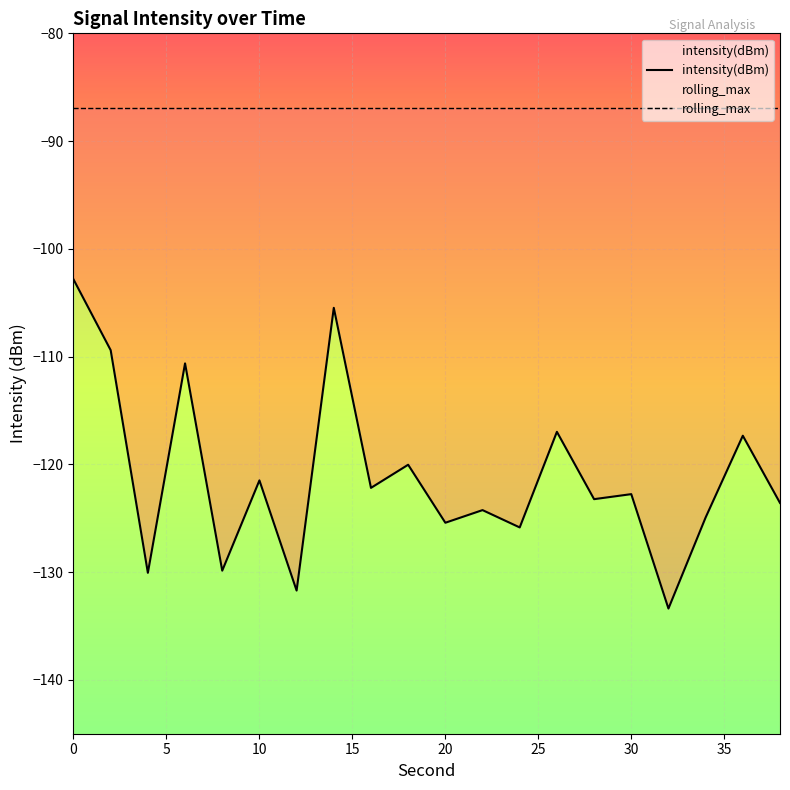

Rank the categories by value from lowest to highest.

32, 12, 4, 8, 24, 20, 34, 22, 38, 28, 30, 16, 10, 18, 36, 26, 6, 2, 14, 0